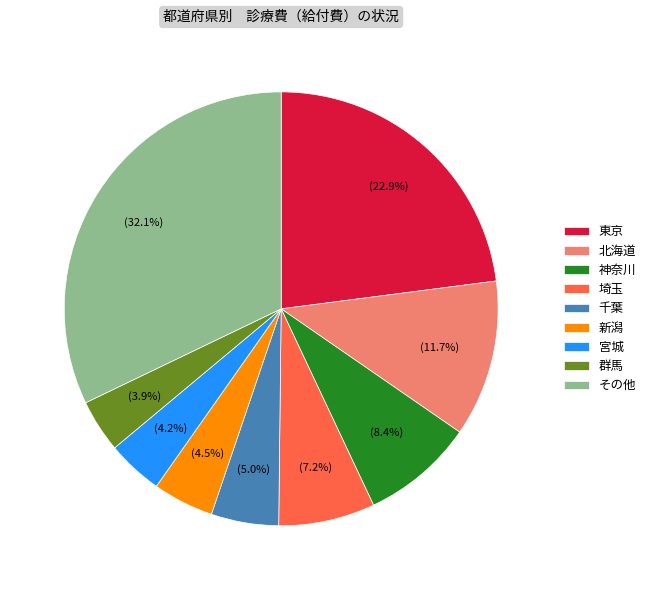

The 宮城 slice represents 4% of the pie. True or false?

True